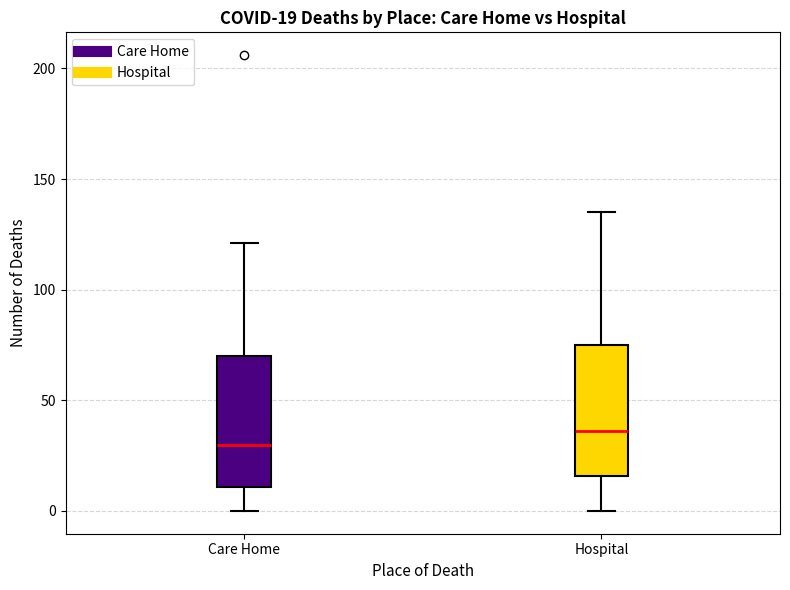

Which box has the lowest median line?

Care Home